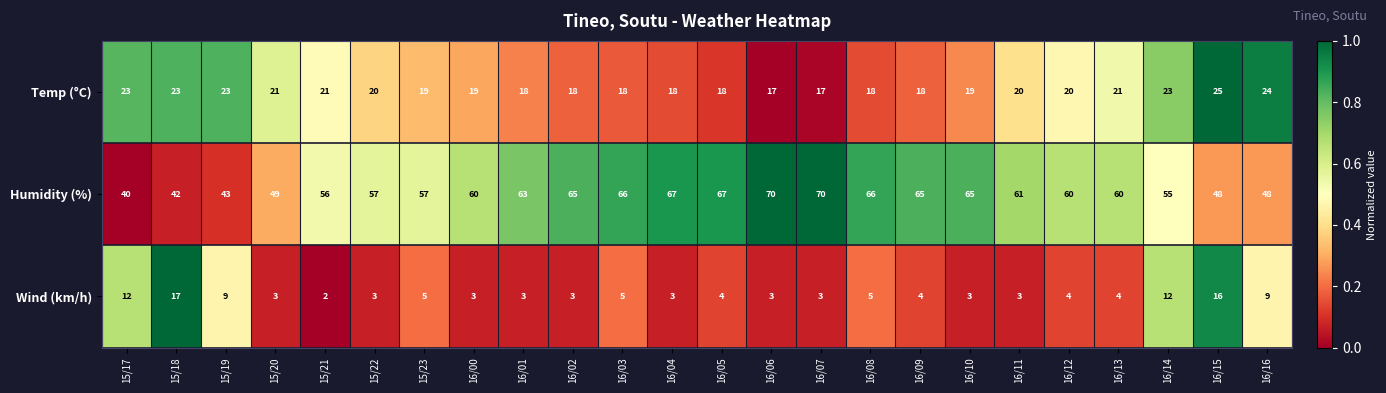

What is the difference between the maximum and minimum values in the Humidity (%) series?

30